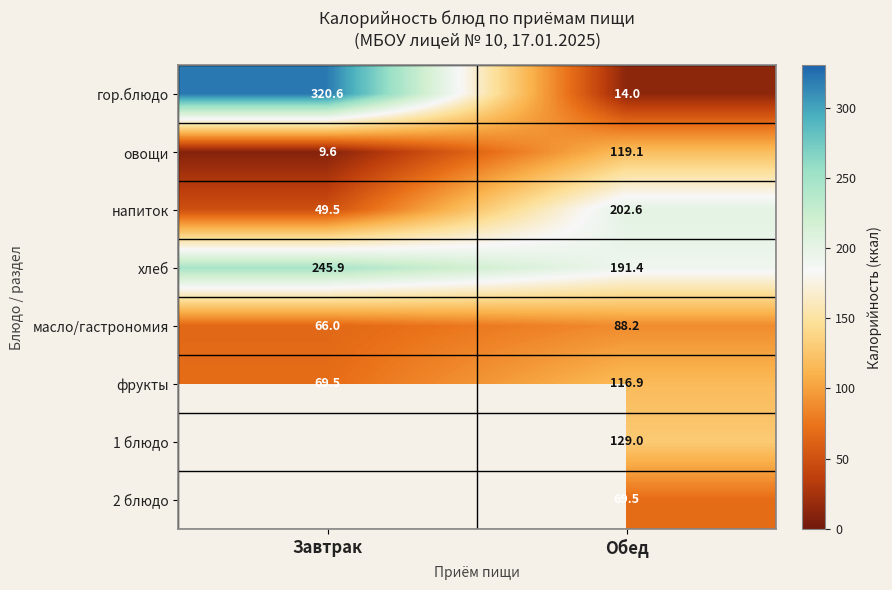

At how many categories does at least one series exceed 16?

2